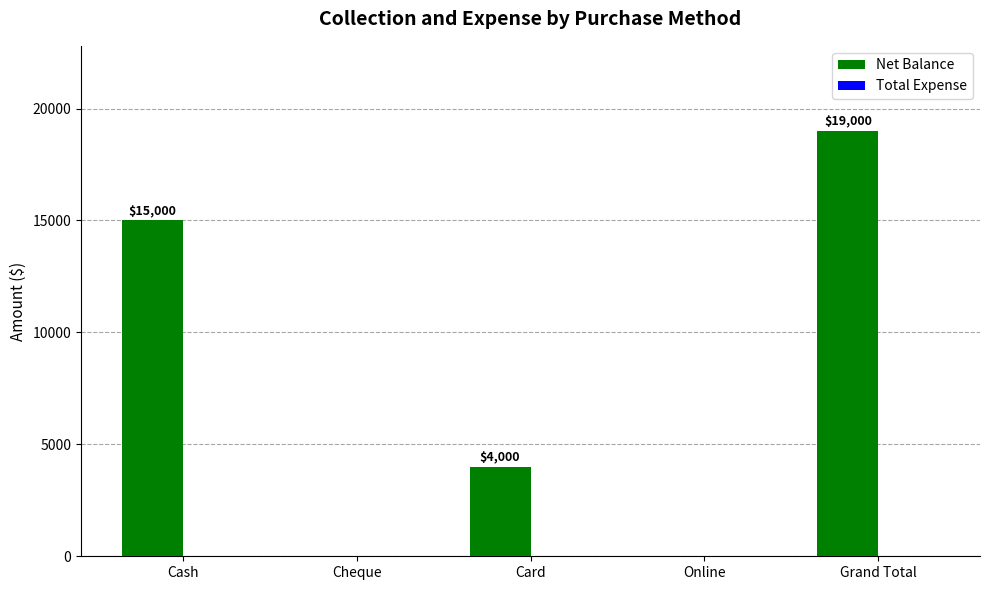

Reading left to right, what are all the values shown in this chart?

Cash=15000	Cheque=0	Card=4000	Online=0	Grand Total=19000